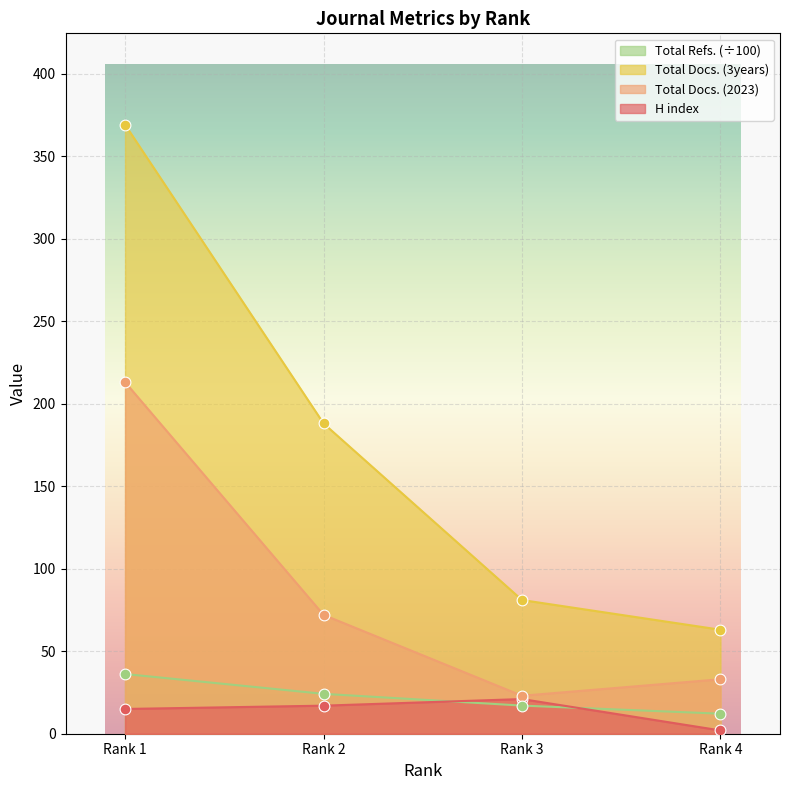

Is the value of Total Docs. (3years) at Rank 3 greater than the value of Total Docs. (2023) at Rank 4?

Yes